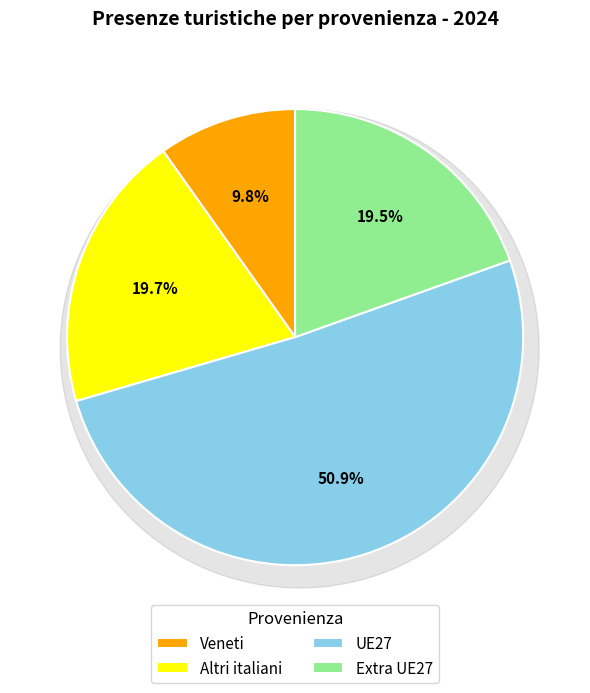

Is the sum of Veneti and Altri italiani greater than half?

No